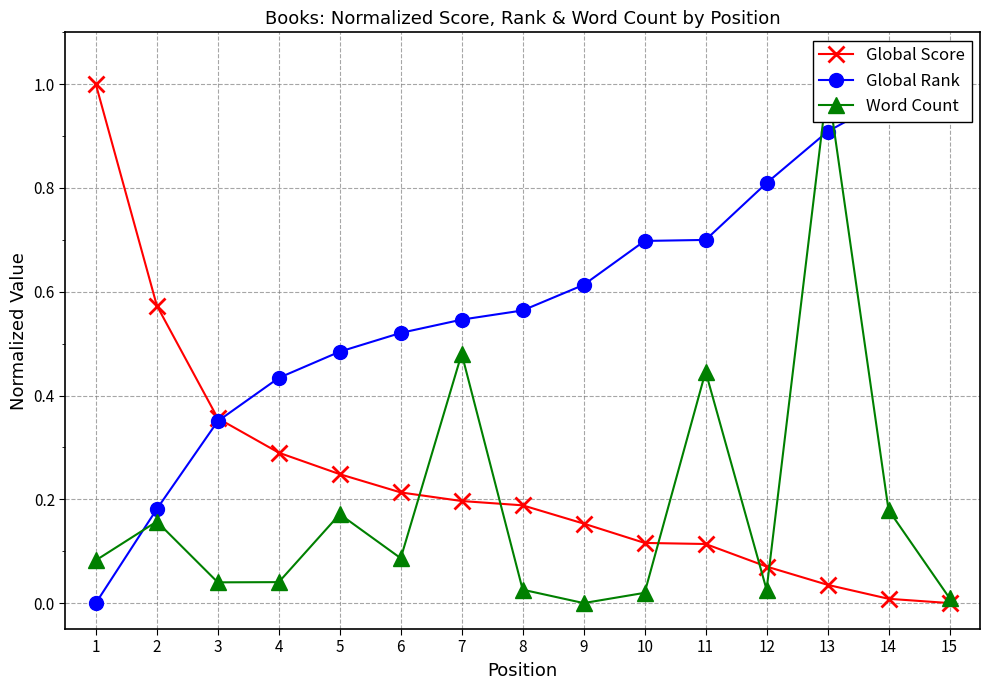

How many intersections are there between Word Count and Global Score?

5